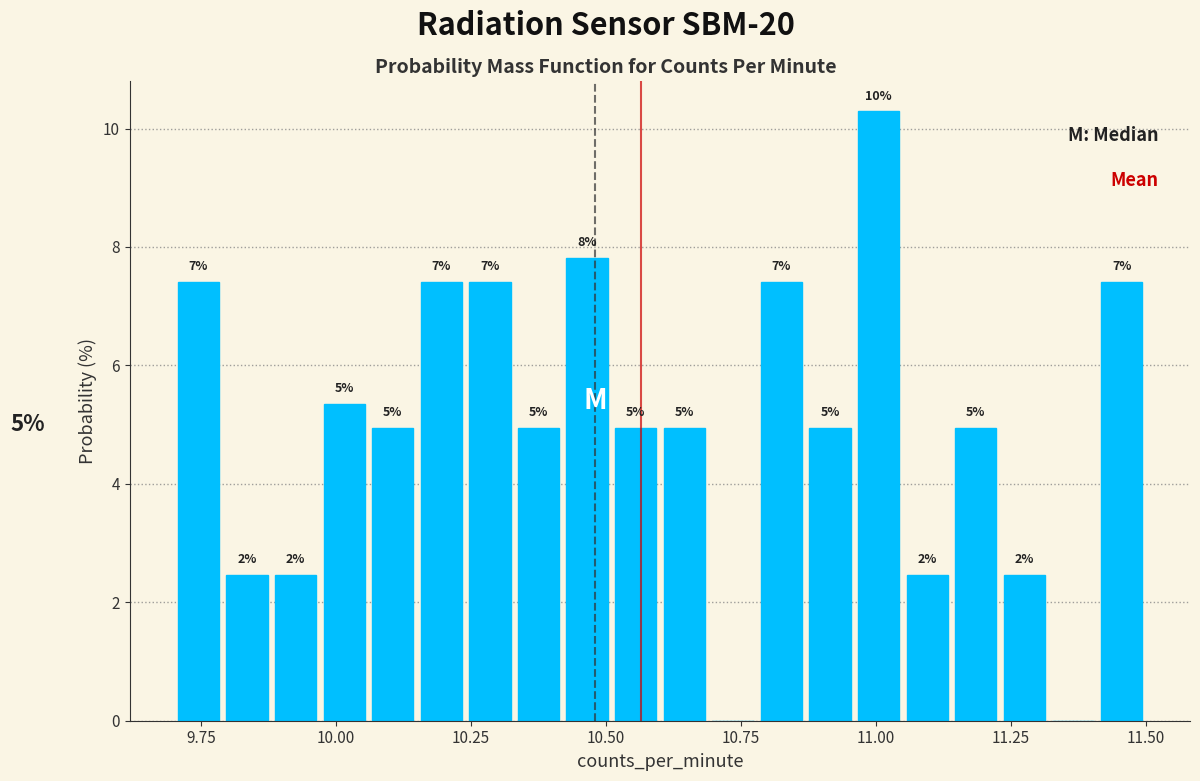

Around what value on the x-axis is the tallest bar? Give the approximate position of its centre, as read against the axis.

11.00